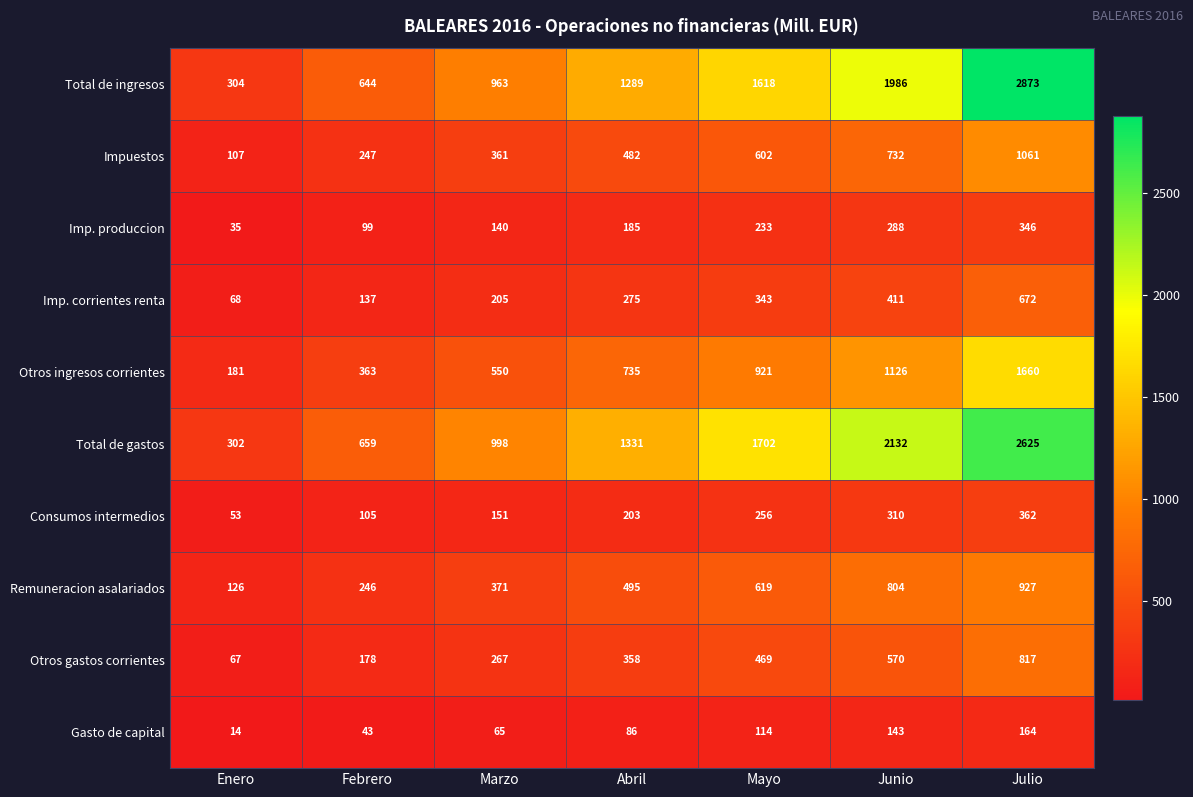

Rank the series at Julio from lowest to highest value.

Gasto de capital, Imp. produccion, Consumos intermedios, Imp. corrientes renta, Otros gastos corrientes, Remuneracion asalariados, Impuestos, Otros ingresos corrientes, Total de gastos, Total de ingresos